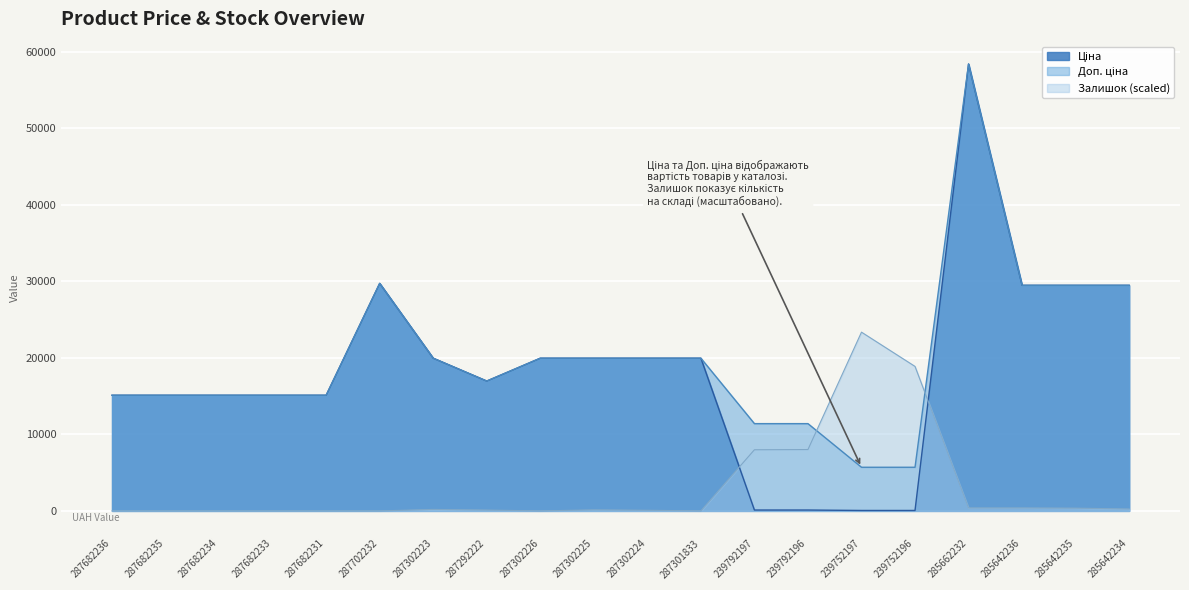

What is the average value of the Ціна series?

18469.4